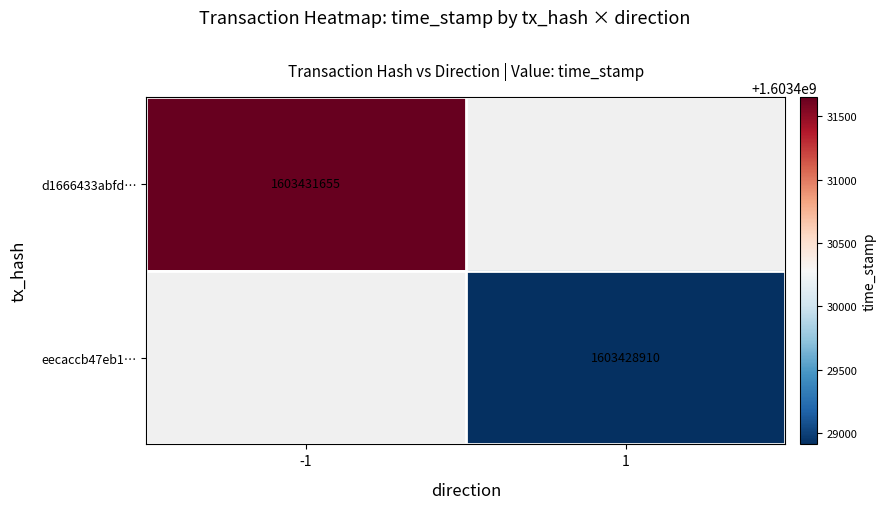

Is it true that d1666433abfd… equals 2105506939.8 at -1?

False